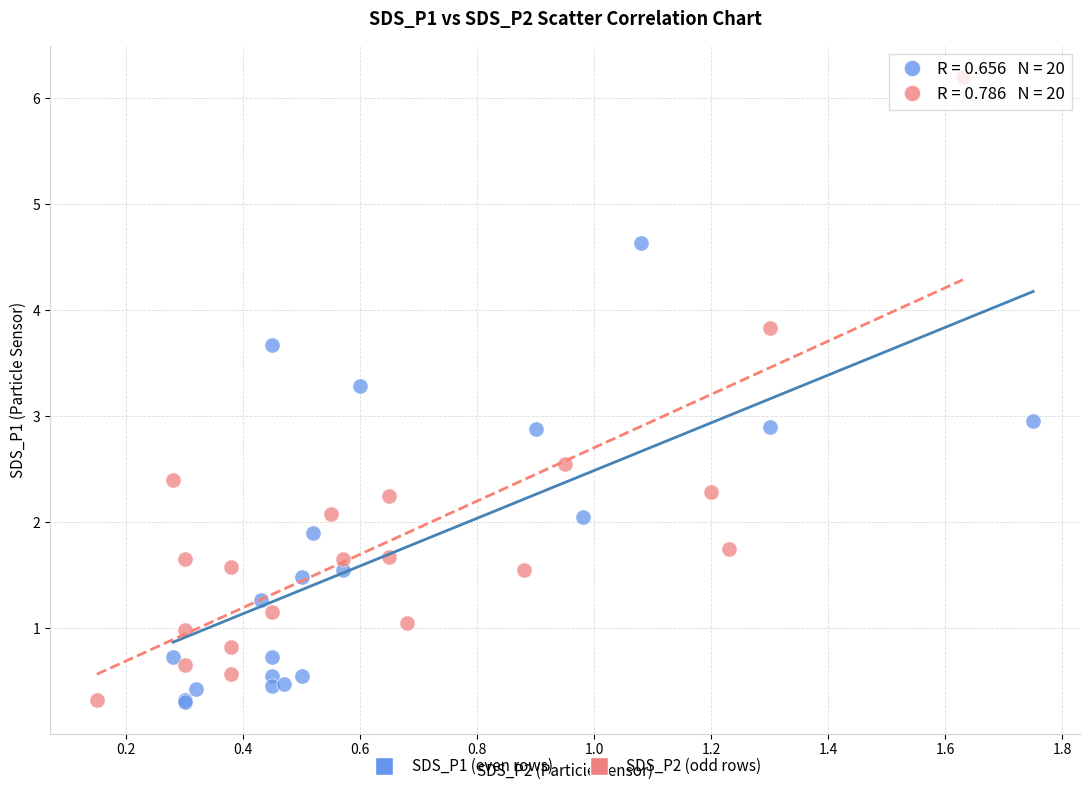

Which series reaches the maximum Y coordinate?

SDS_P2 (odd rows)